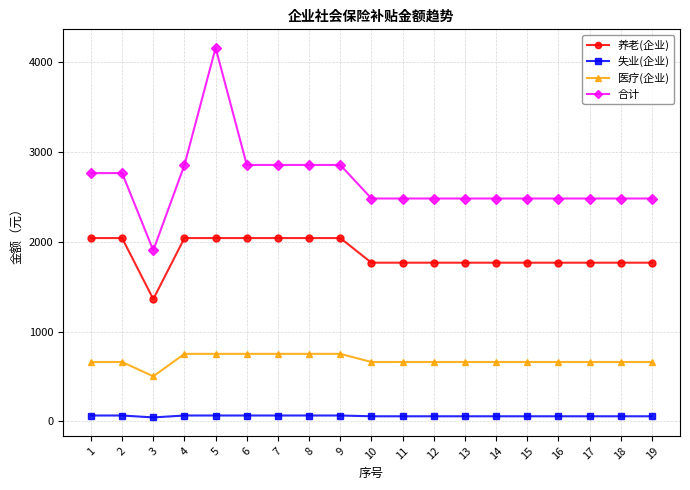

The value of 养老(企业) at 4 is 2682.9. True or false?

False